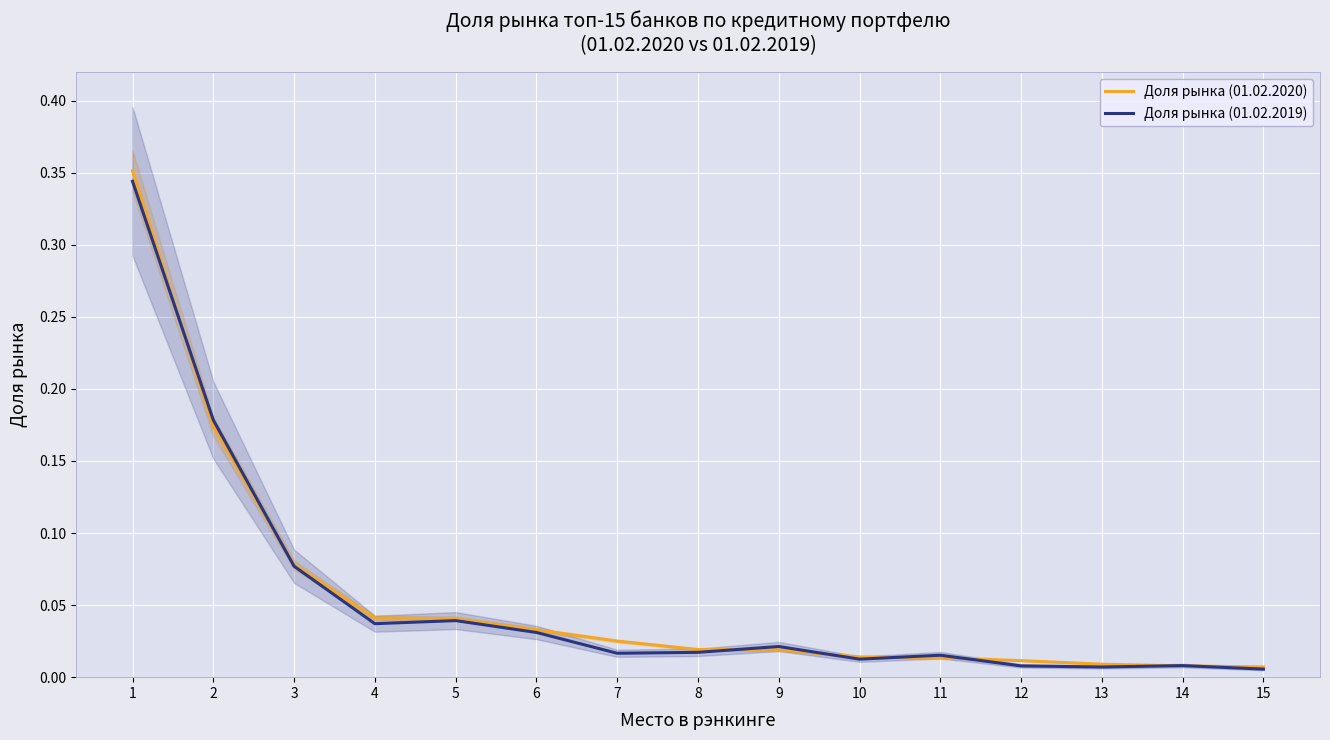

Between which two adjacent categories do Доля рынка (01.02.2019) and Доля рынка (01.02.2020) first intersect?

1 and 2